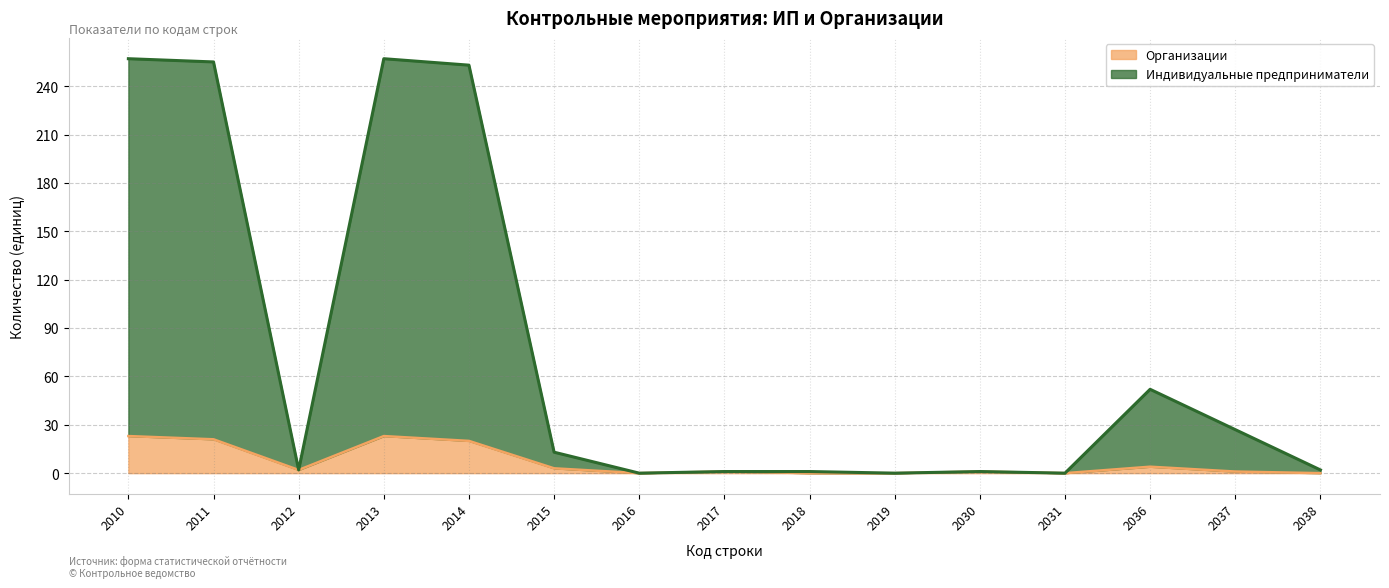

Which series has the largest range (max minus min)?

Индивидуальные предприниматели